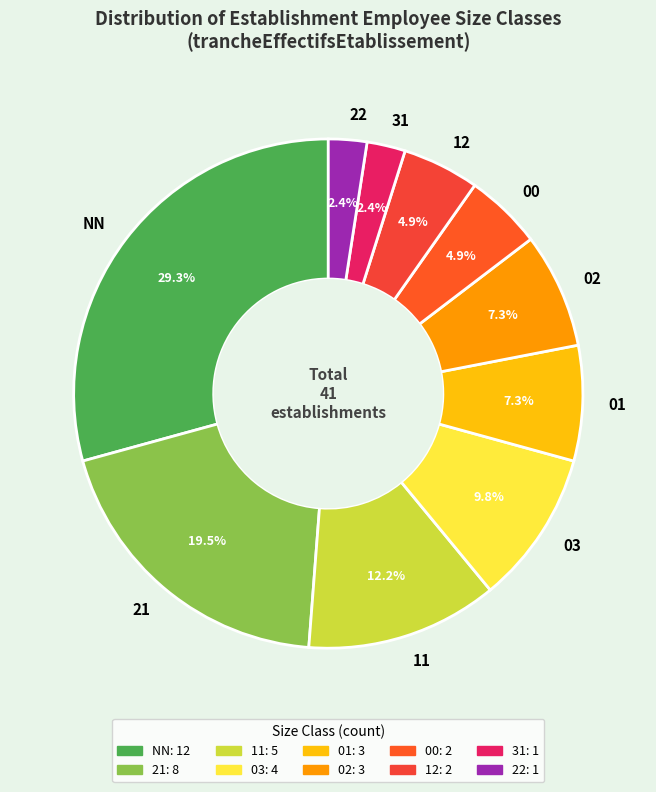

Count the number of slices in the pie.

10